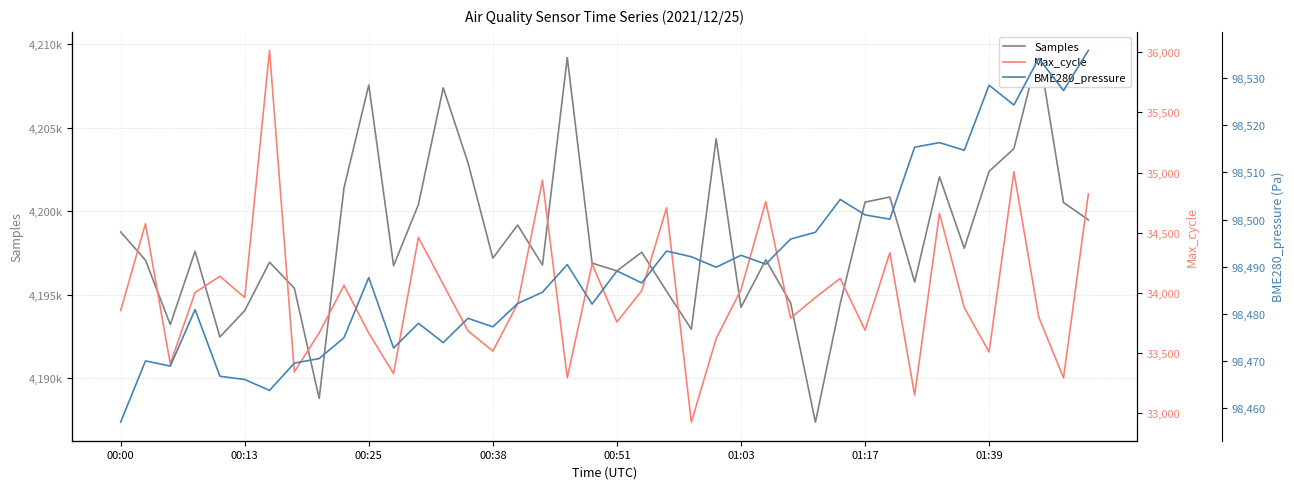

How many data points in Samples are above 4197540?

19